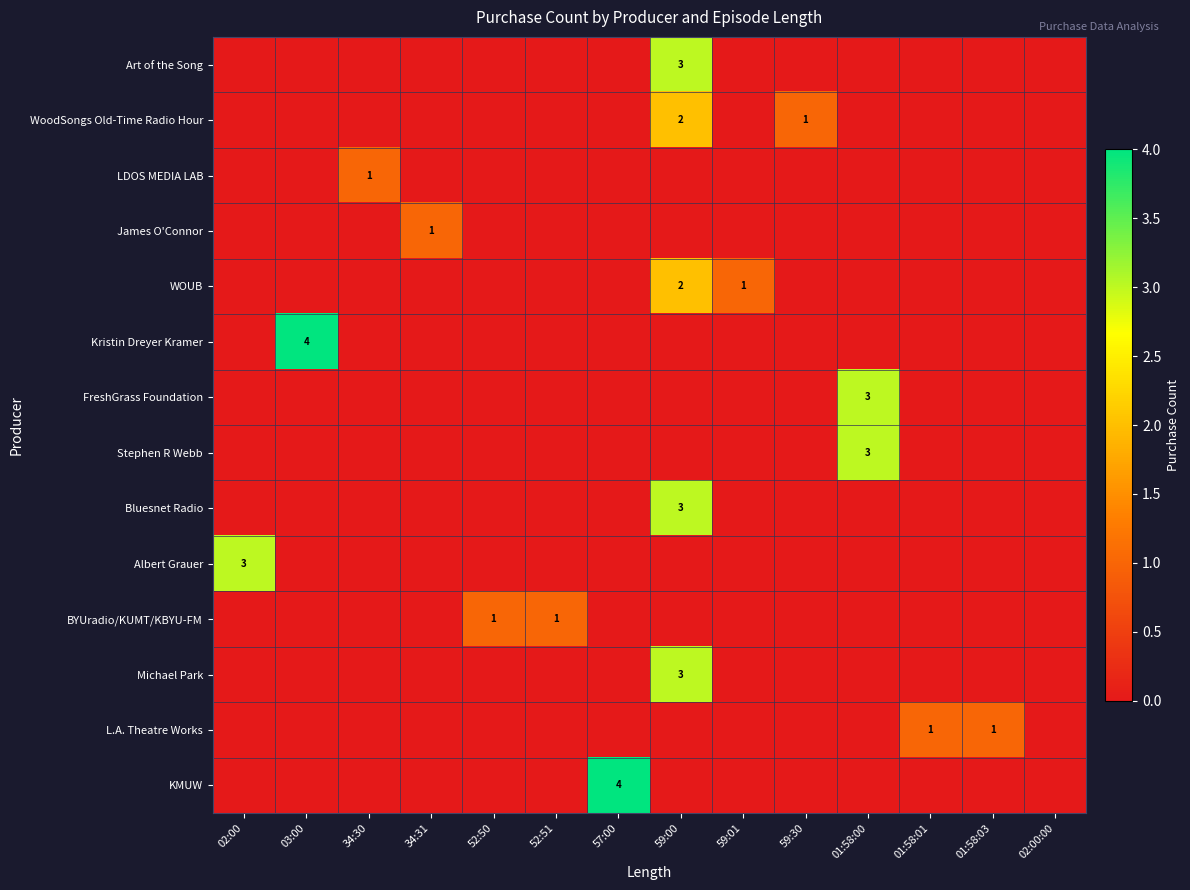

Which label corresponds to the largest value in the chart?

03:00